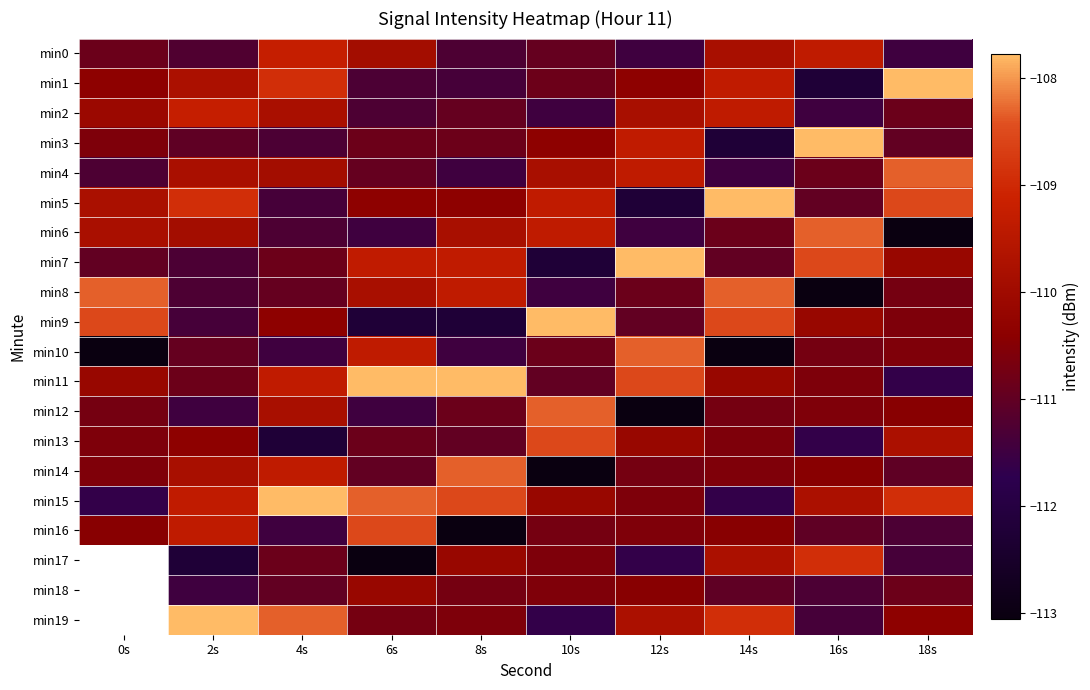

What is the total value across all series at 10s?

-2209.1